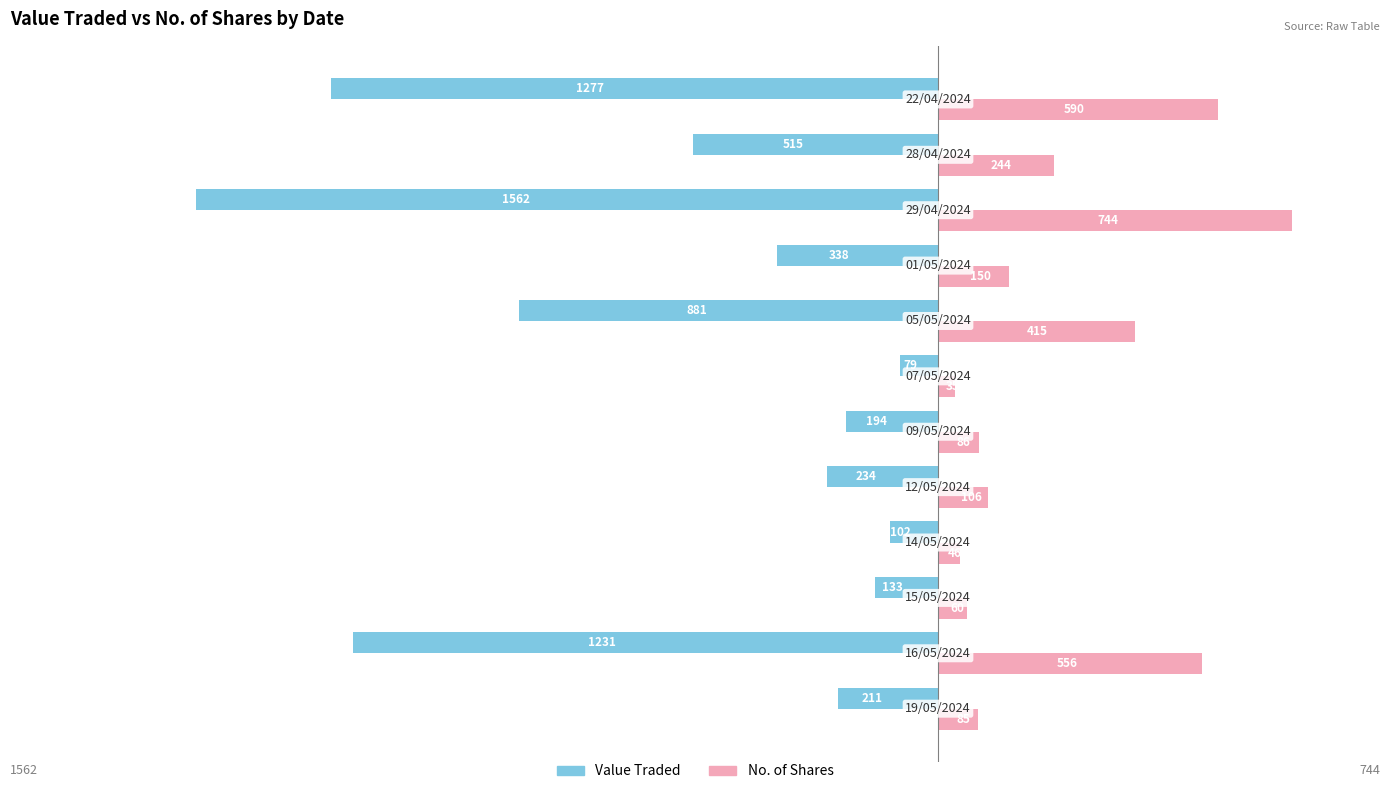

Rank the series by their average value, from lowest to highest.

Value Traded, No. of Shares